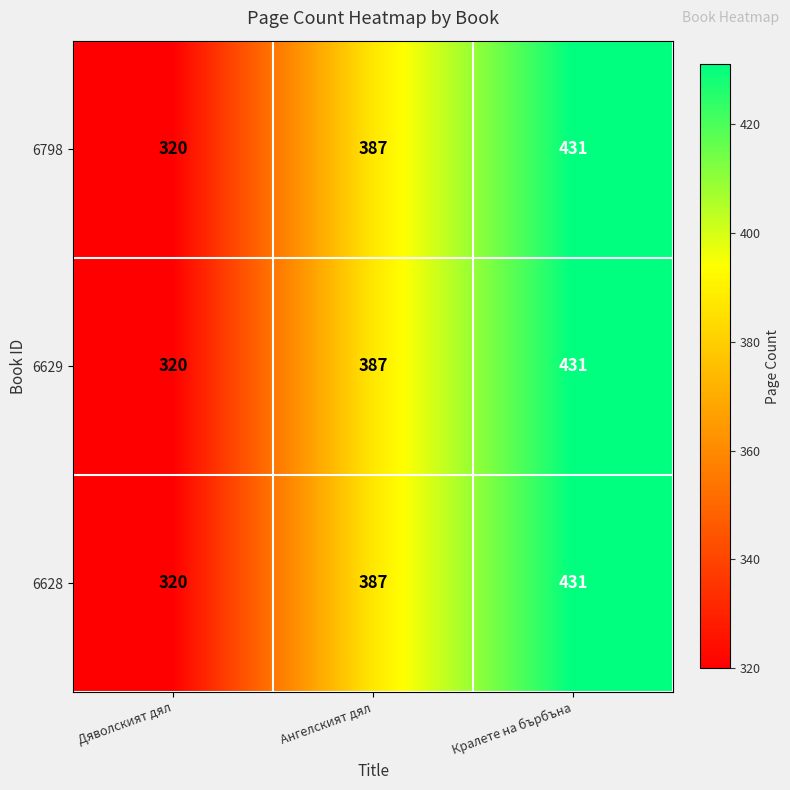

Rank the categories by 6798 value from highest to lowest.

Кралете на бърбъна, Ангелският дял, Дяволският дял